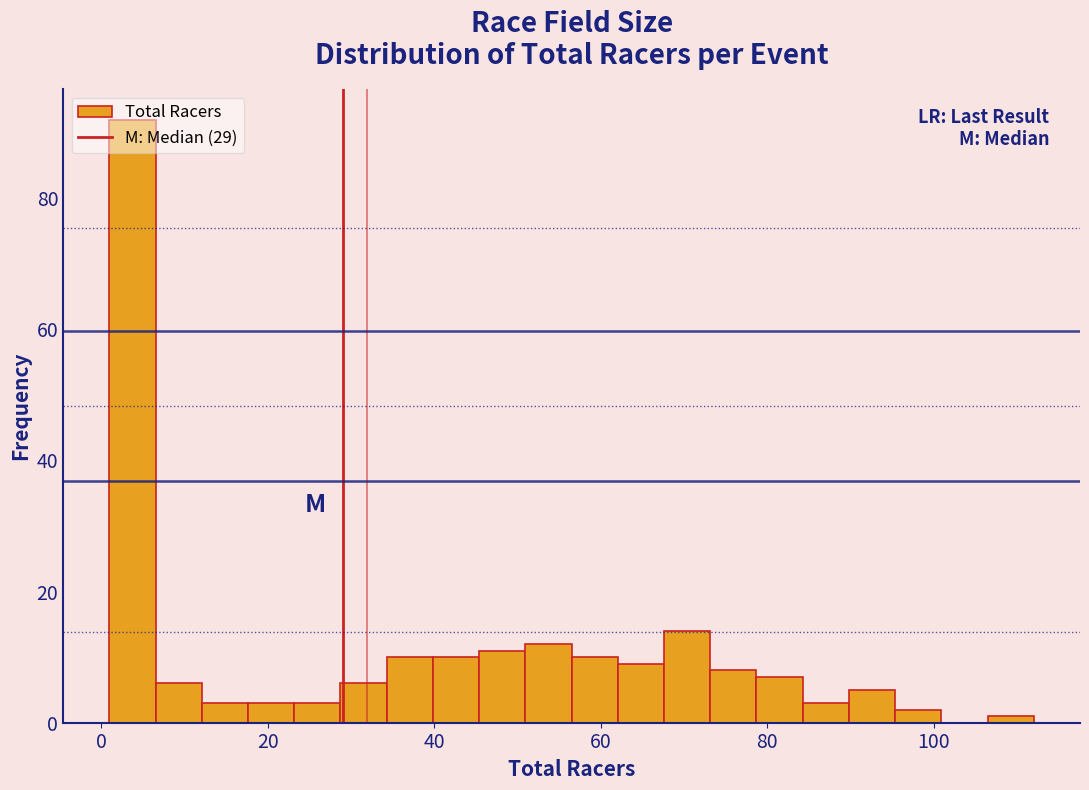

Around what value on the x-axis is the tallest bar? Give the approximate position of its centre, as read against the axis.

4